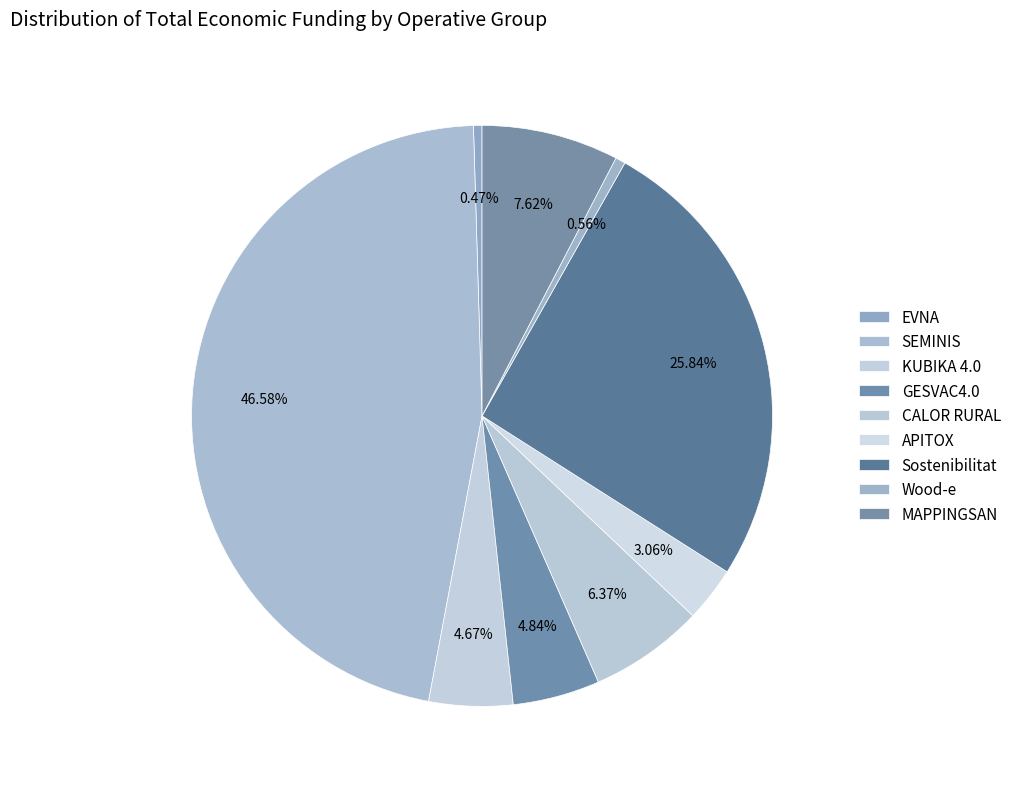

Which slice is the largest?

SEMINIS